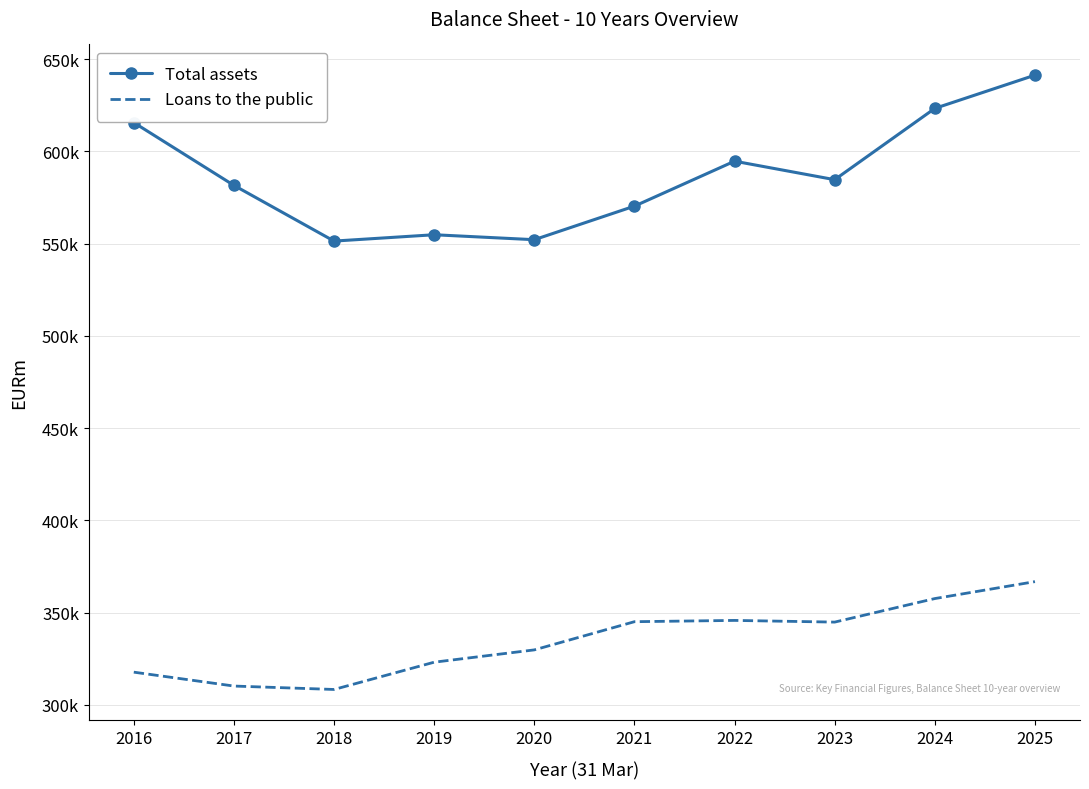

The Total assets series shows 641370 at 2025. True or false?

True